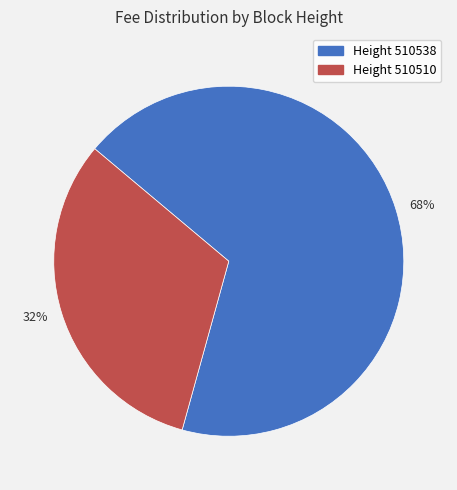

What is the smallest slice in the pie chart?

Height 510510